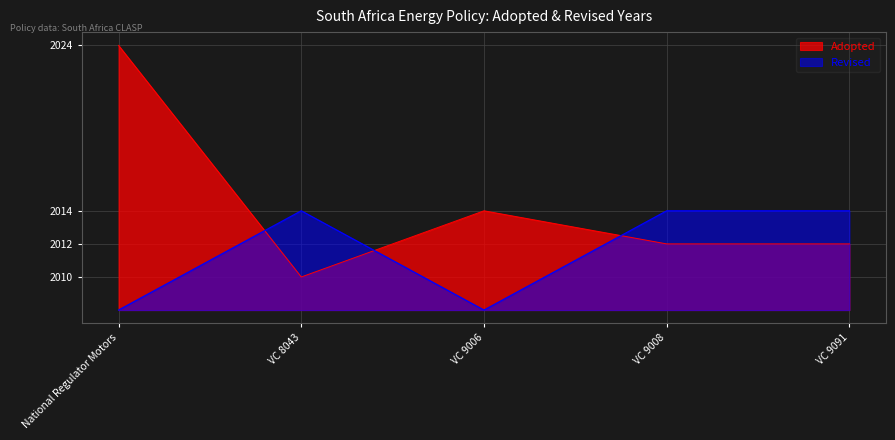

How many times do Adopted and Revised cross each other?

3